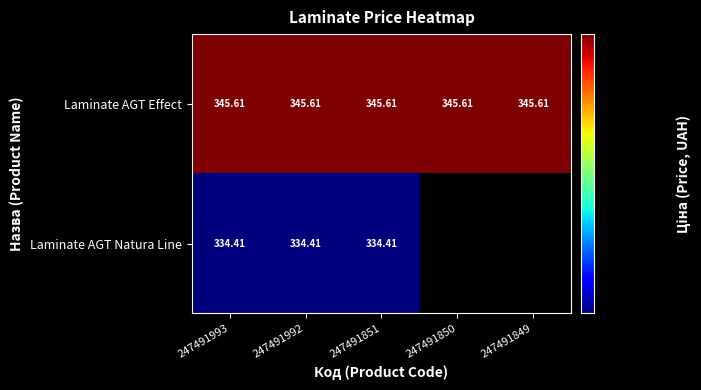

At 247491851, list the series in order from smallest to largest.

Laminate AGT Natura Line, Laminate AGT Effect